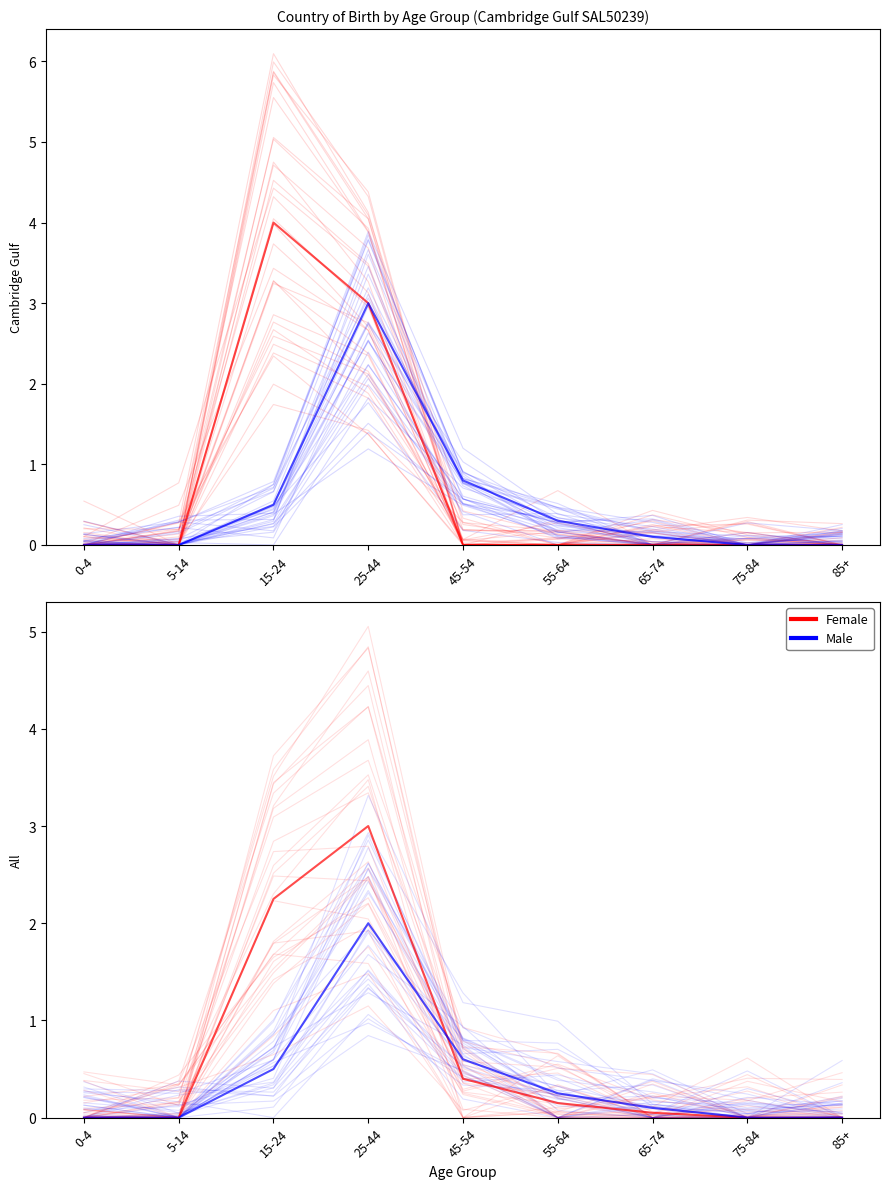

True or false: Male has a value of 0.1 at 65-74.

False